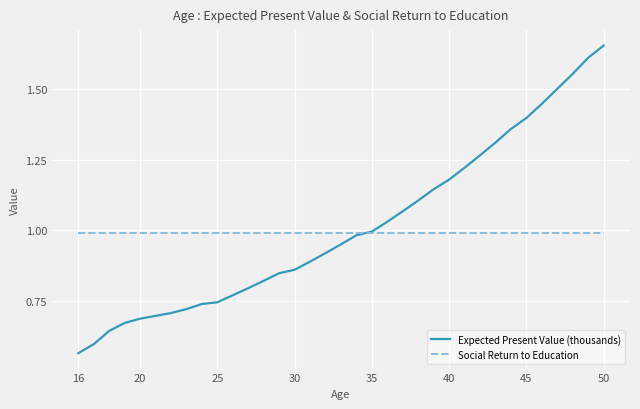

Count the number of data series in this chart.

2